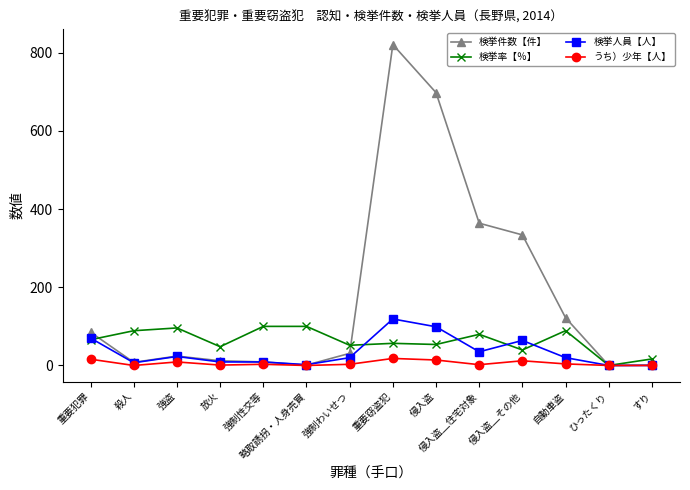

What is the maximum value for 検挙率【％】?

100.0